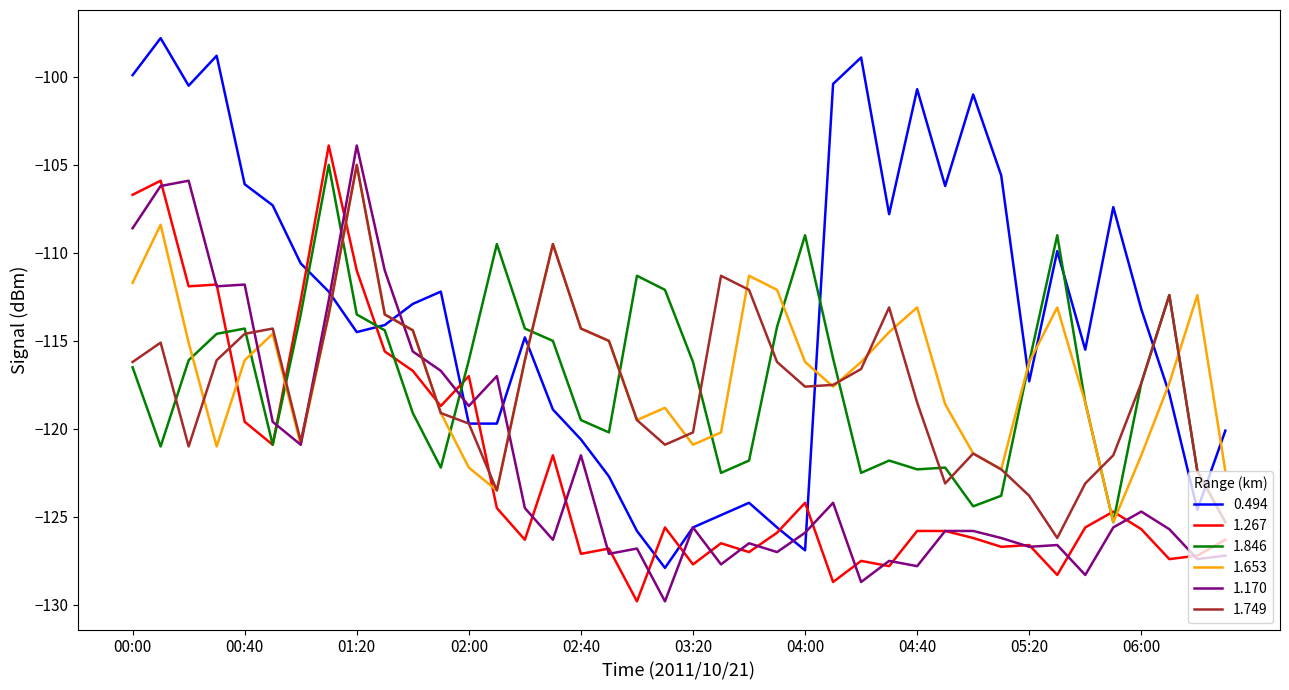

Which series has the widest spread of values?

0.494